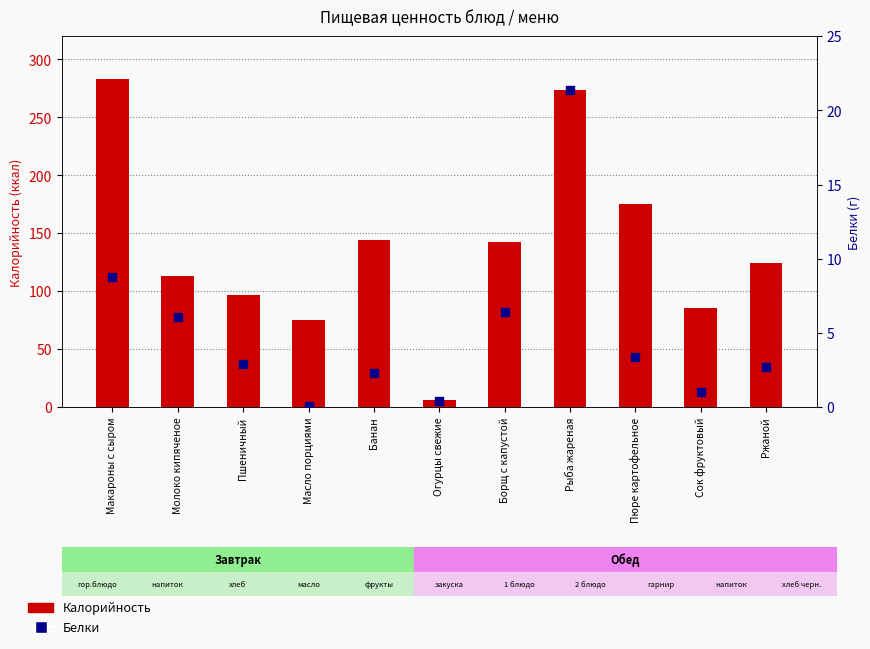

Which series reaches the minimum Y coordinate?

Белки